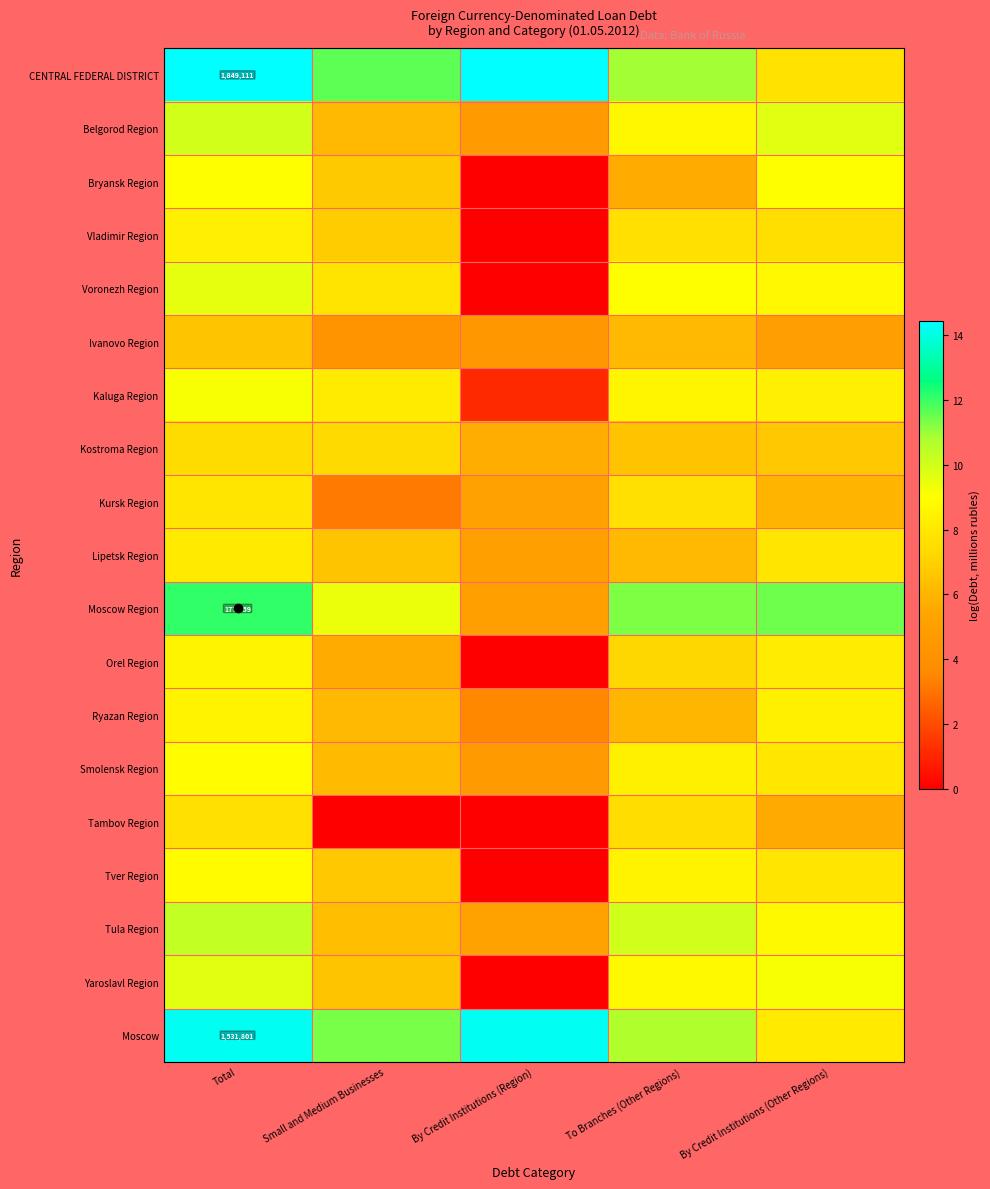

At which label does Tver Region first exceed 7?

Total